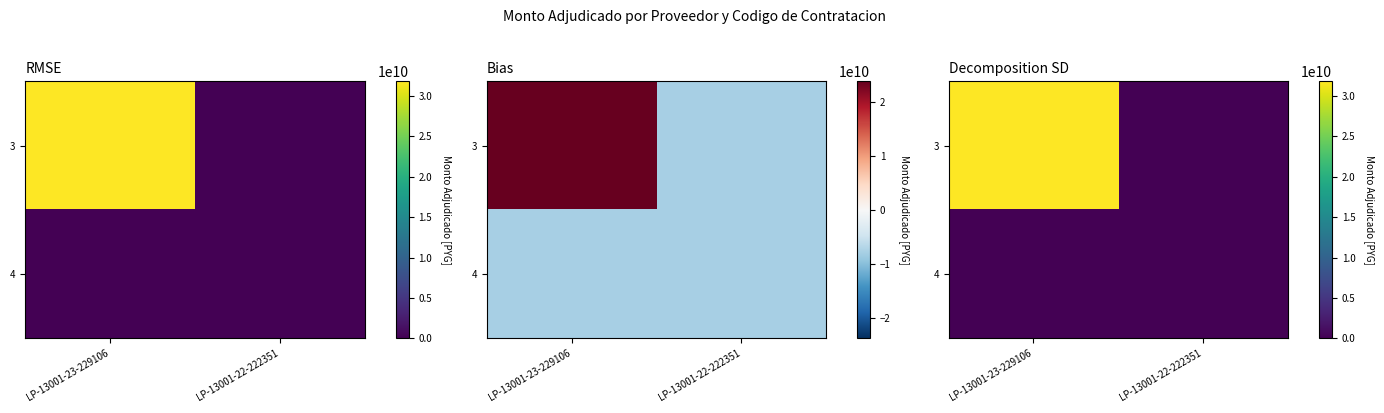

Count the 3 values in the range 0 to 31825211009.

2